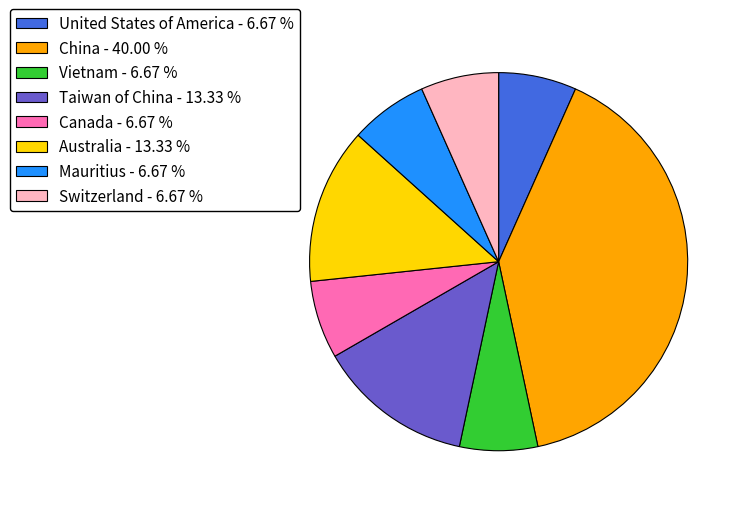

Does Mauritius - 6.67 % account for over 50% of the chart?

No